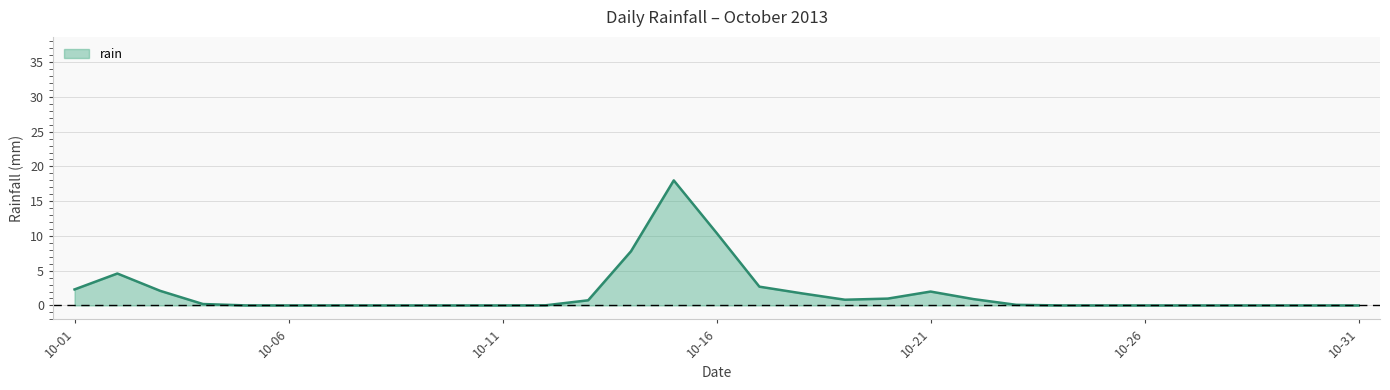

What is the difference between the maximum and minimum values?

18.0